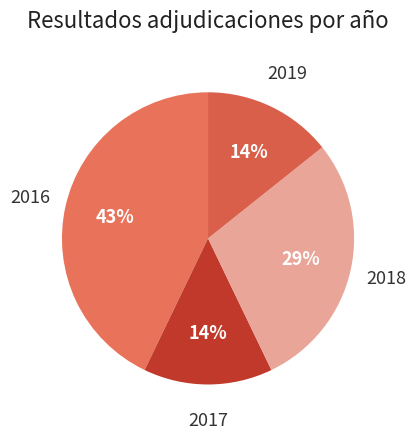

Is 2016 the majority of the pie?

No